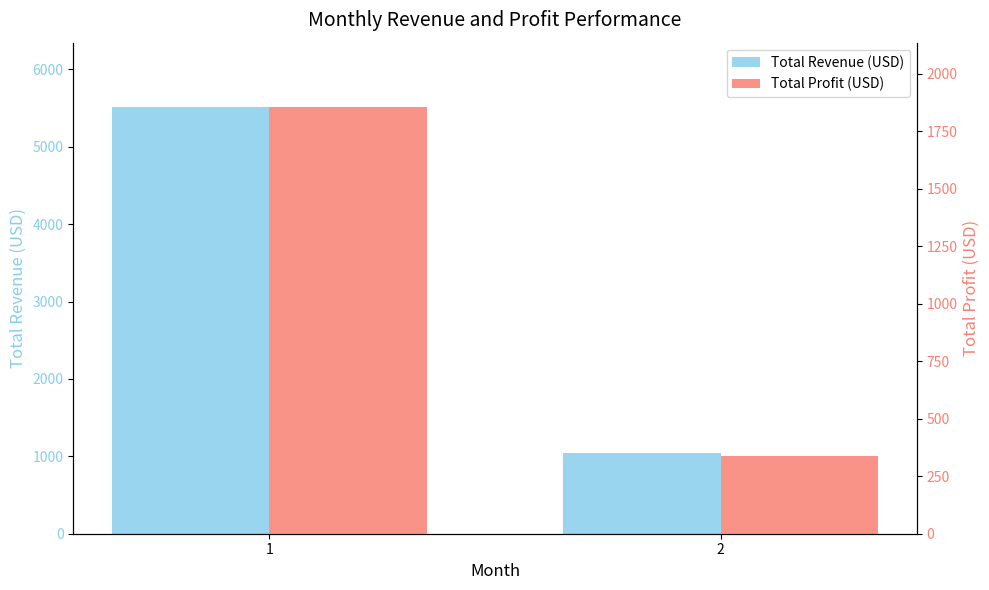

What is the minimum value for Total Profit (USD)?

337.2